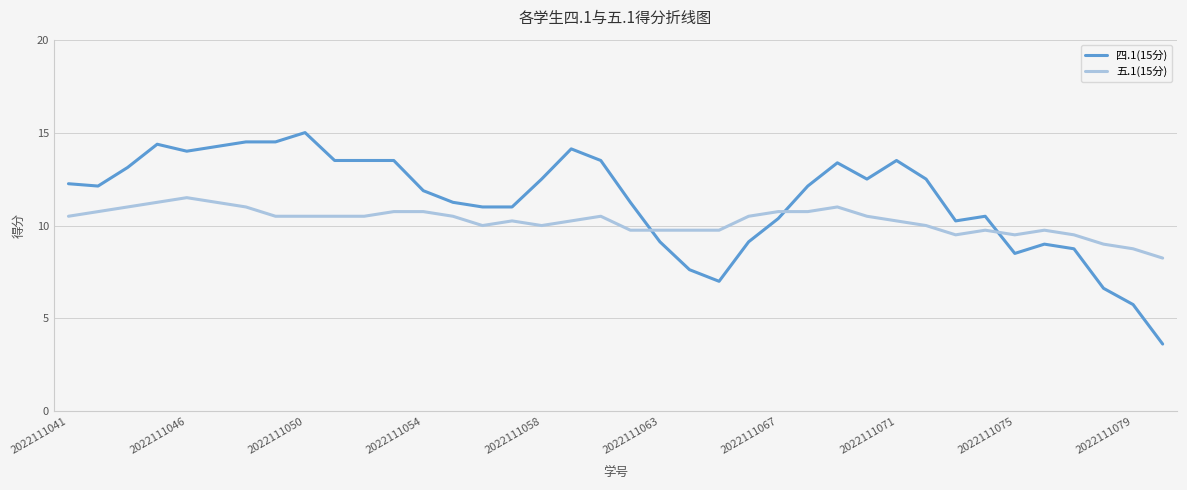

What is the difference between the second highest and minimum values in the 四.1(15分) series?

10.9